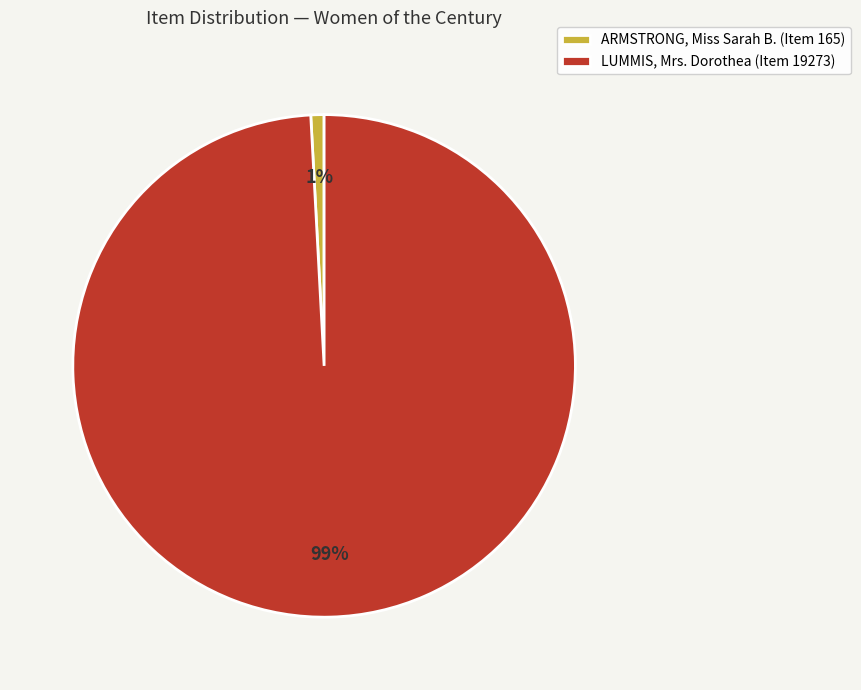

Which category has the biggest portion of the pie?

LUMMIS, Mrs. Dorothea